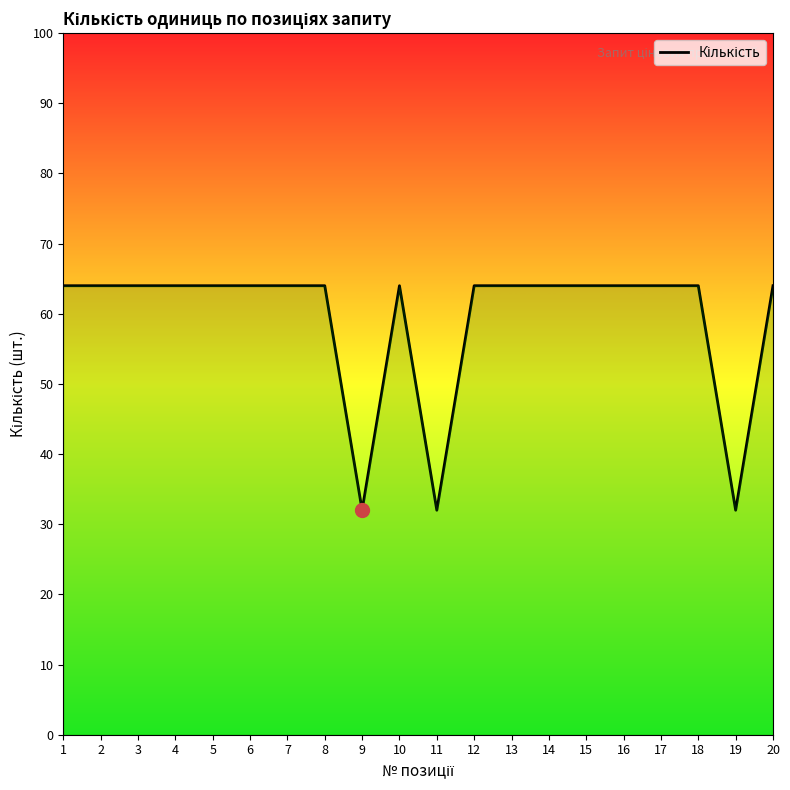

Reading right to left, transcribe all the data shown in this chart.

64	32	64	64	64	64	64	64	64	32	64	32	64	64	64	64	64	64	64	64